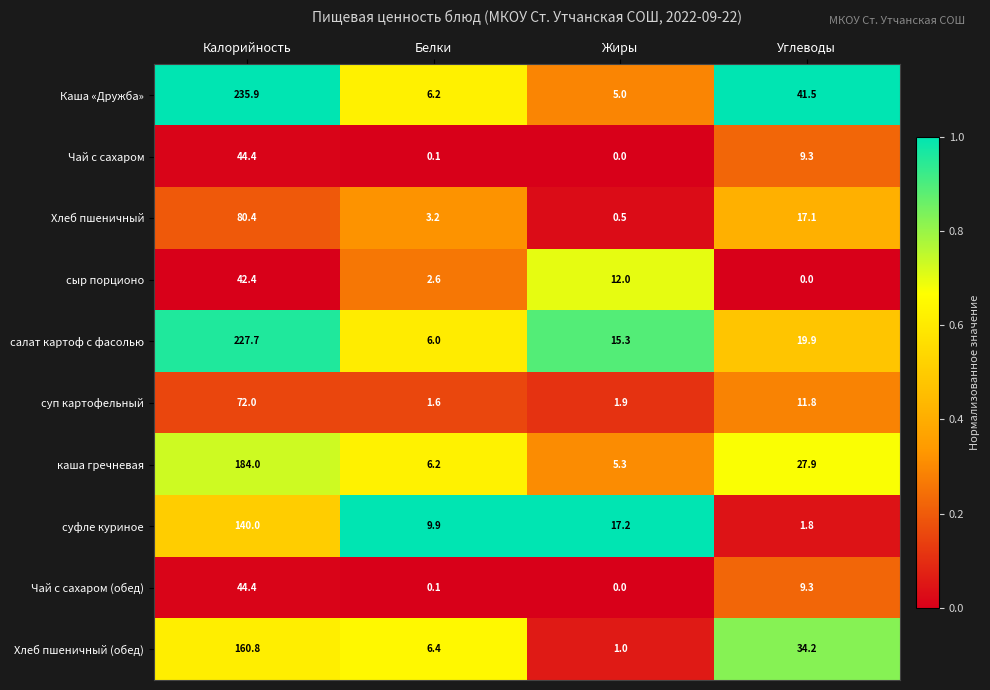

The Хлеб пшеничный series shows 80.4 at Калорийность. True or false?

True